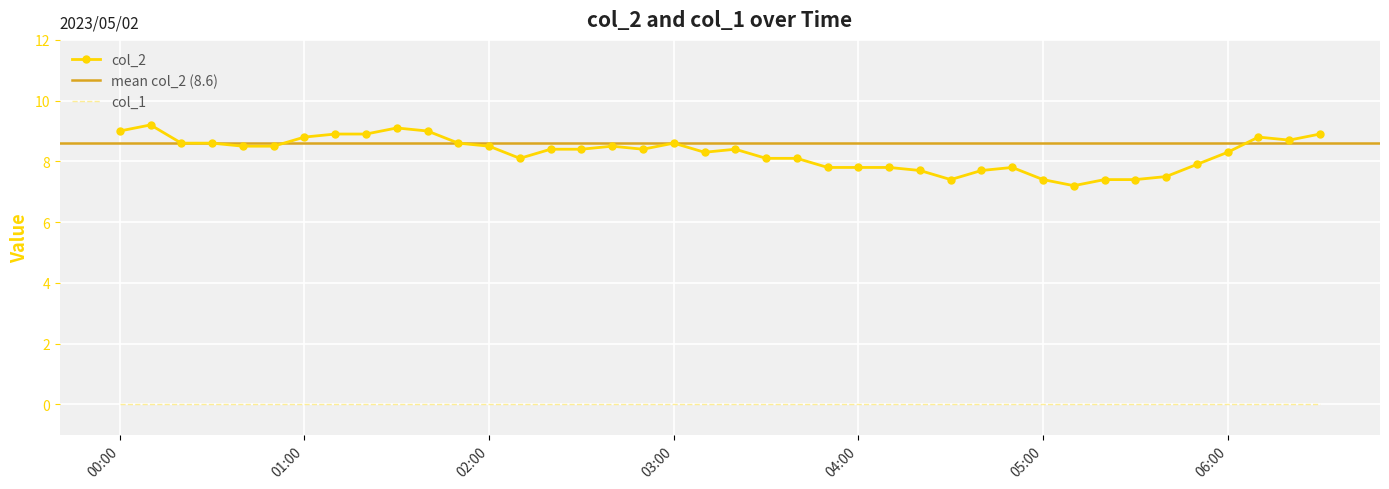

What is the maximum value shown in the chart?

9.2